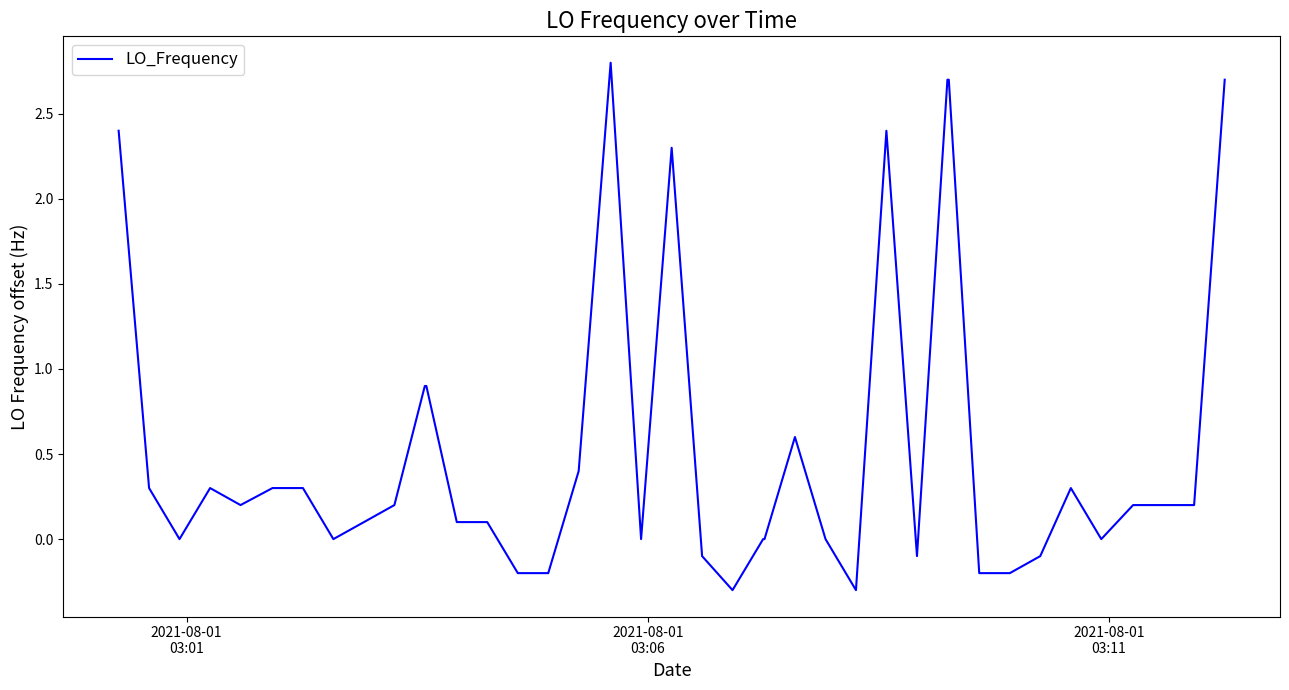

Is this an area chart (filled region under the line)?

No